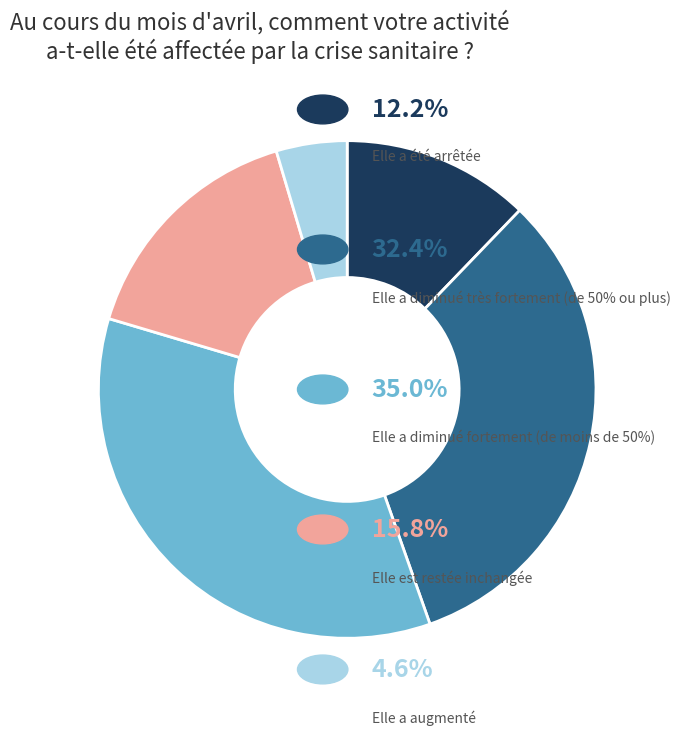

Is there a majority slice in this chart?

No